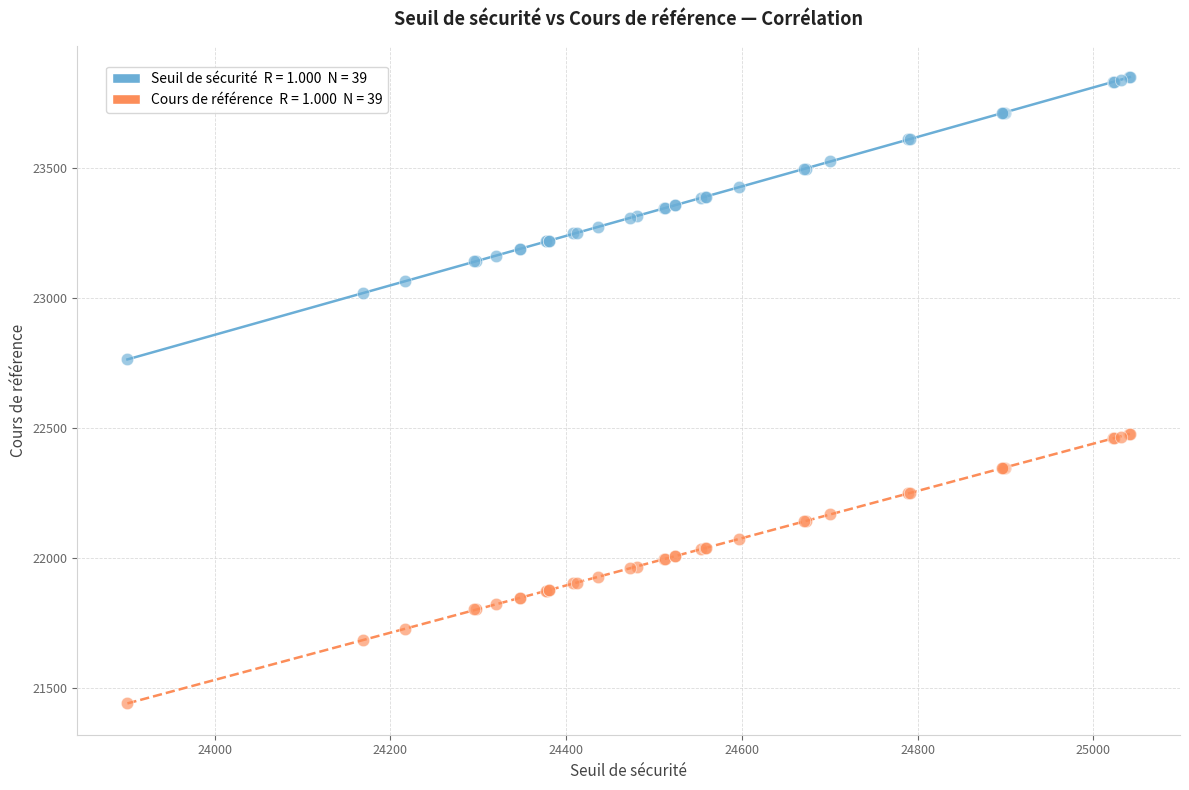

Across all series, what Y value is closest to 22644?

22763.3